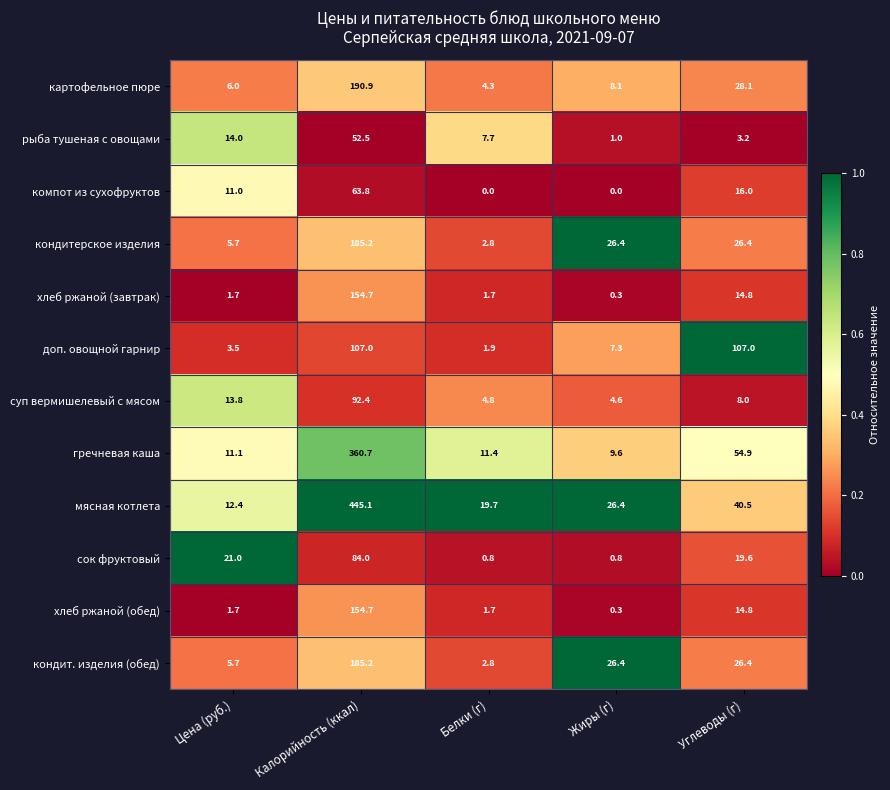

How many data points does each series have?

5